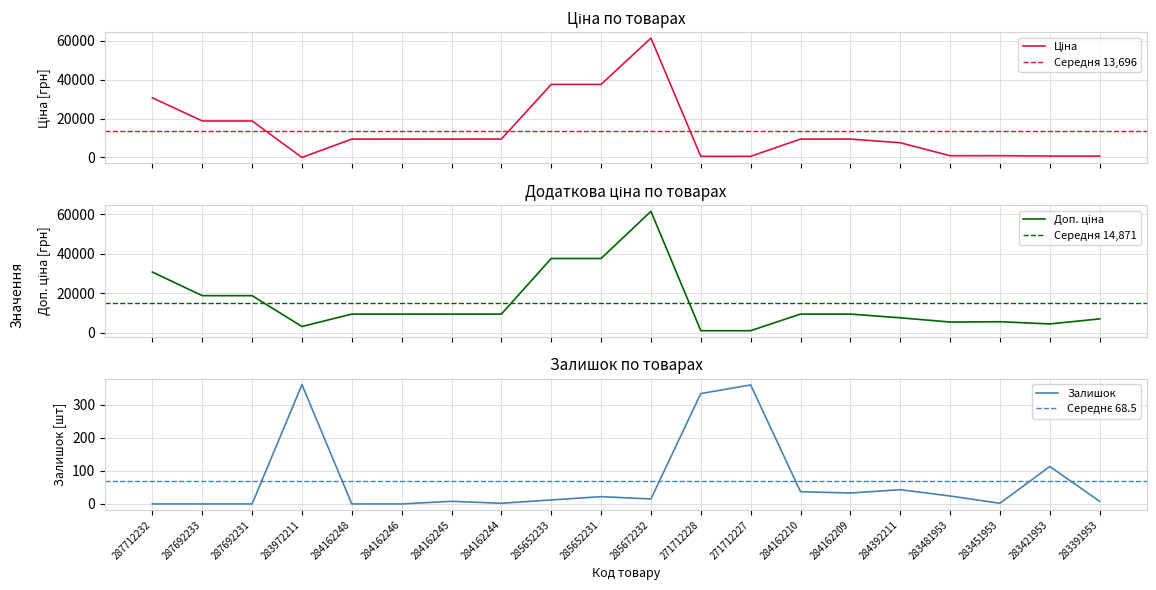

Is this an area chart (filled region under the line)?

No